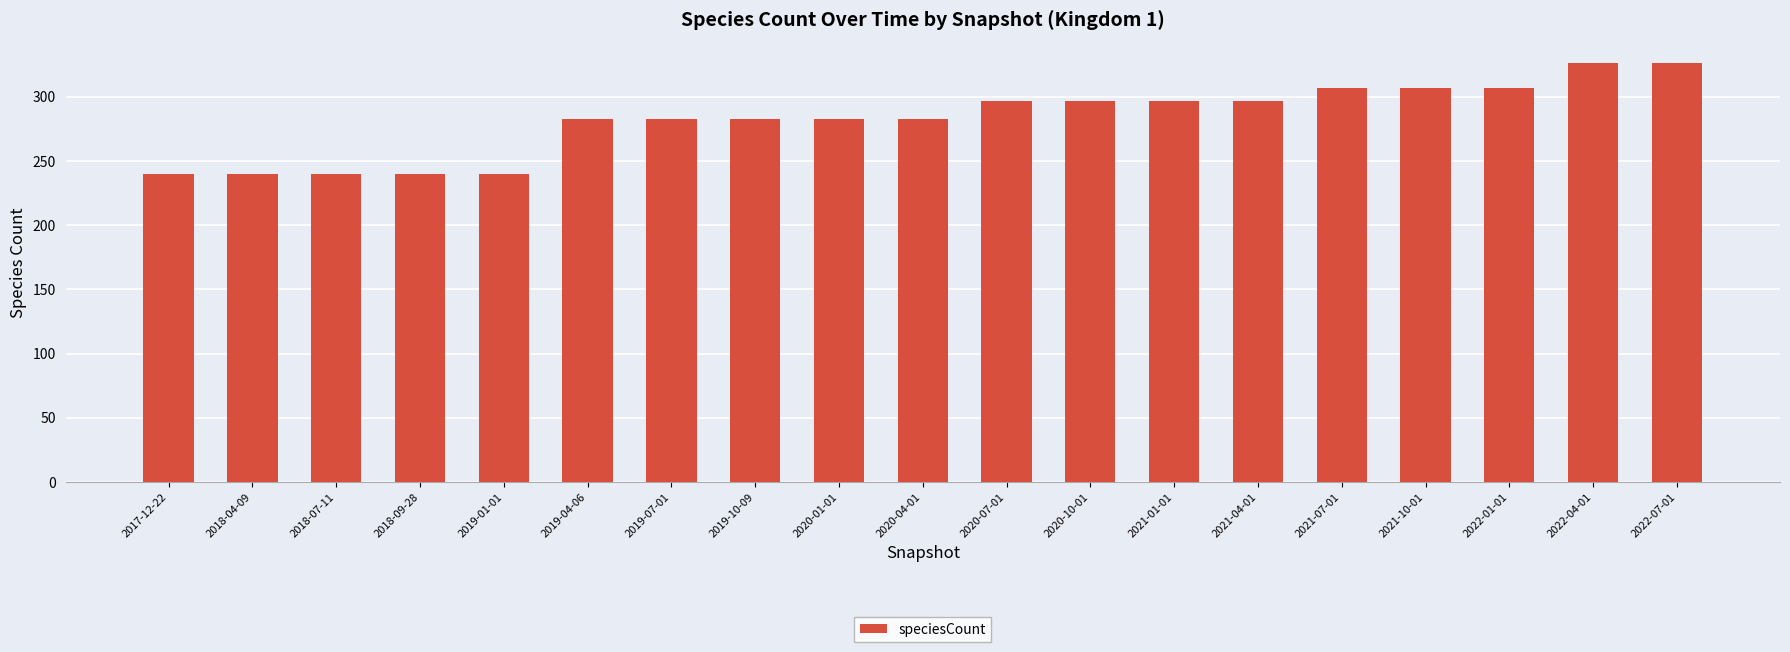

Is it true that the value at 2022-01-01 is 307?

True